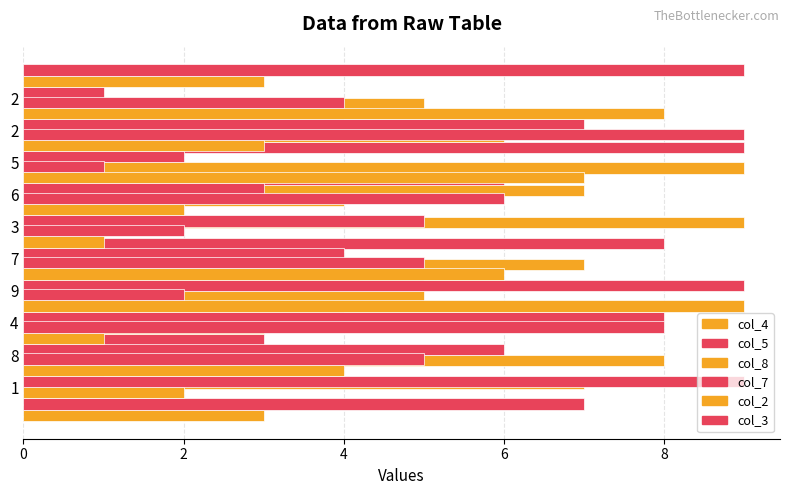

How many data points in col_5 are less than 5?

5